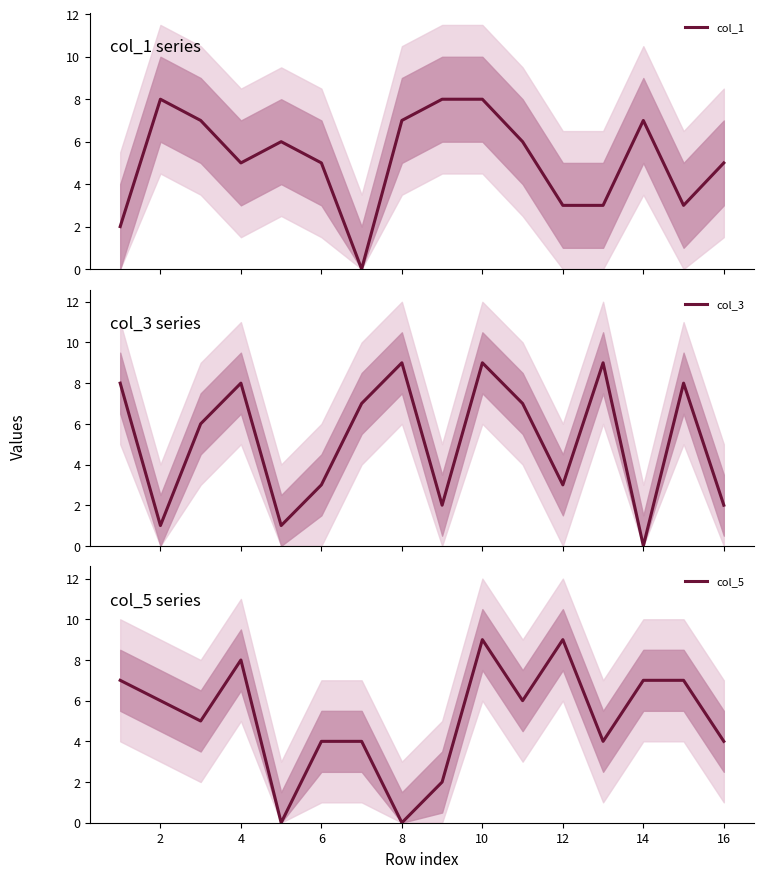

What is the highest value of the col_1 series?

8